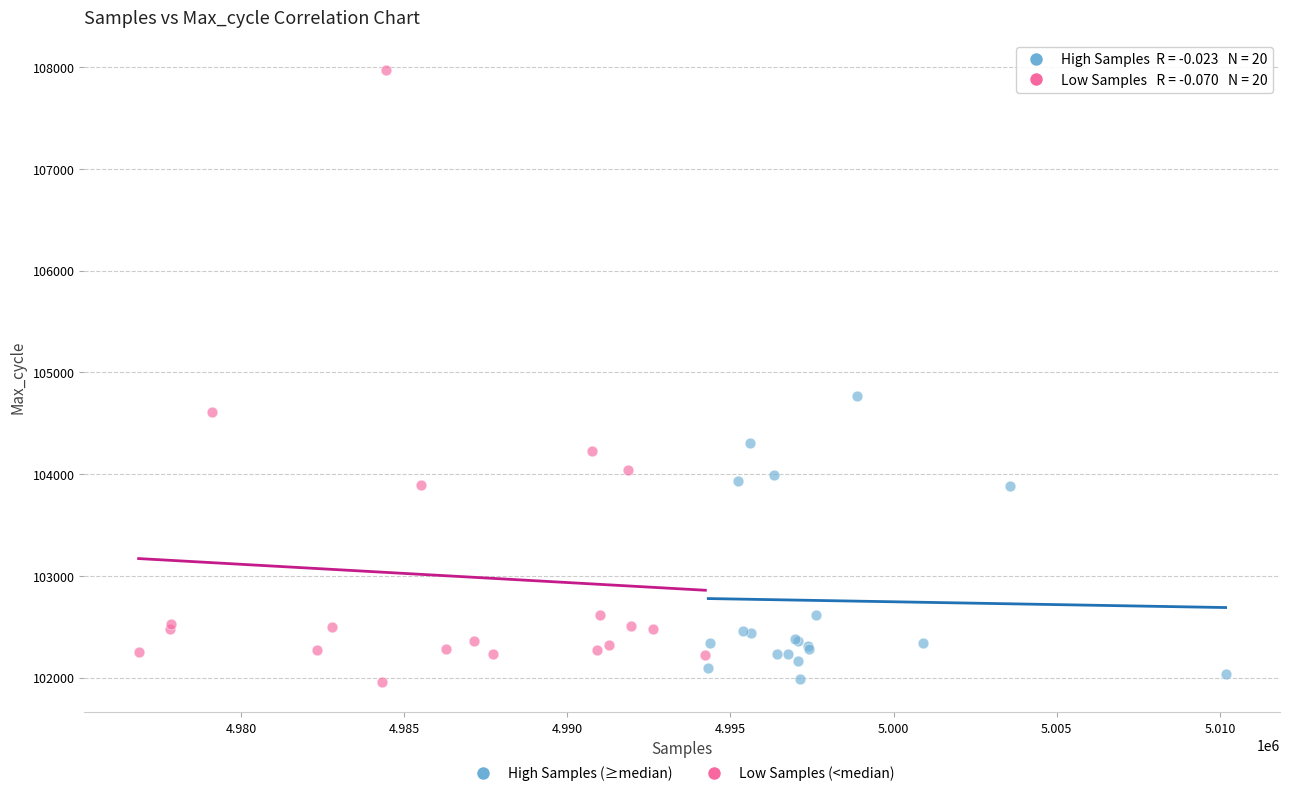

Which series reaches the maximum Y coordinate?

Low Samples (<median)